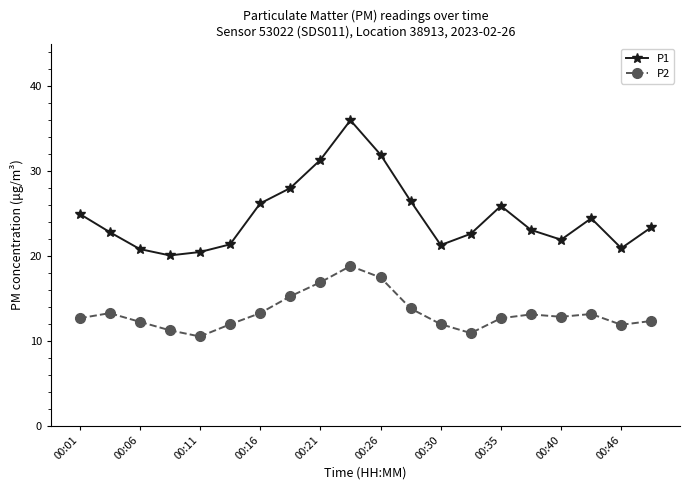

List the series in order of their overall mean, highest first.

P1, P2